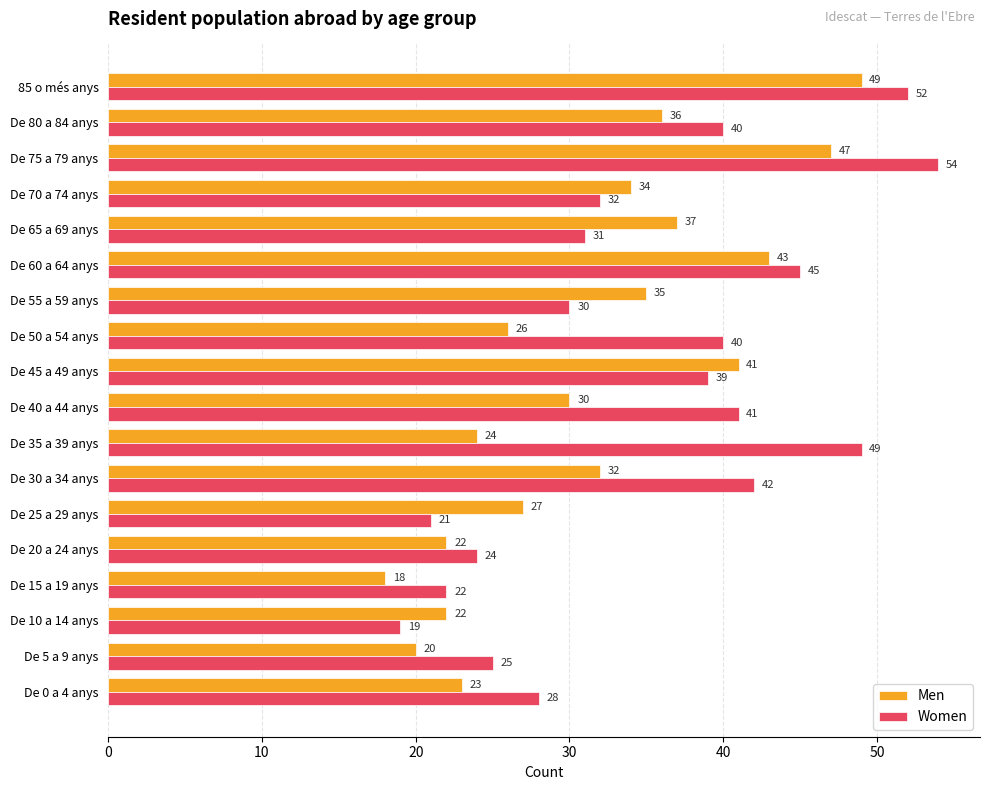

How many distinct data groups are displayed?

2